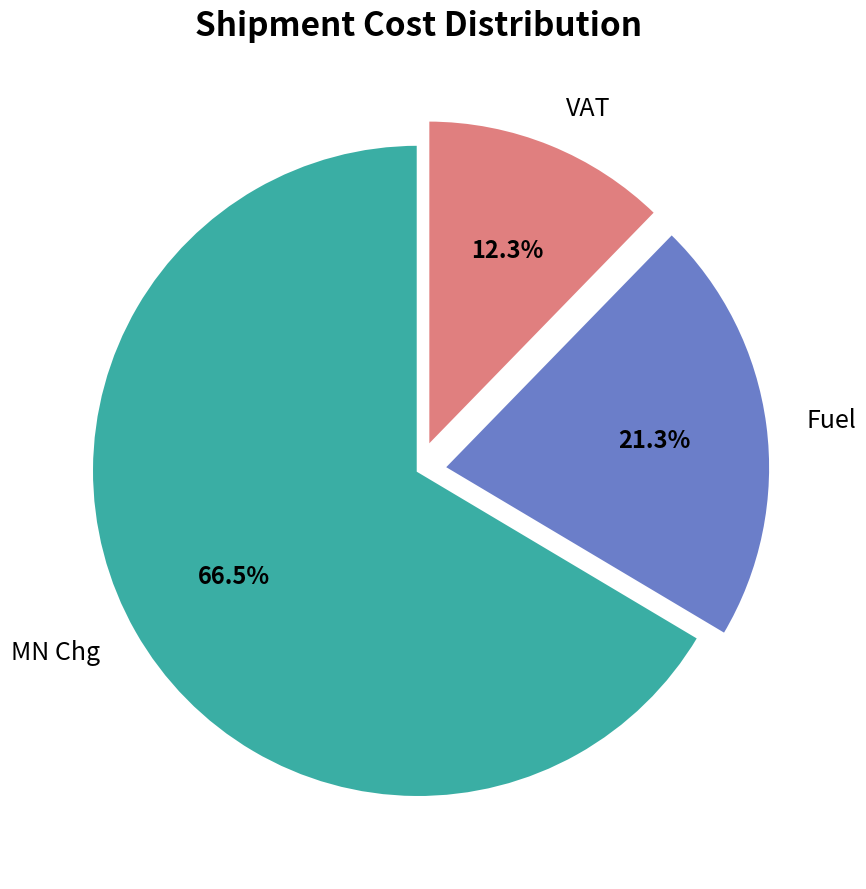

What is the ratio of the value at Fuel to the value at MN Chg?

0.3